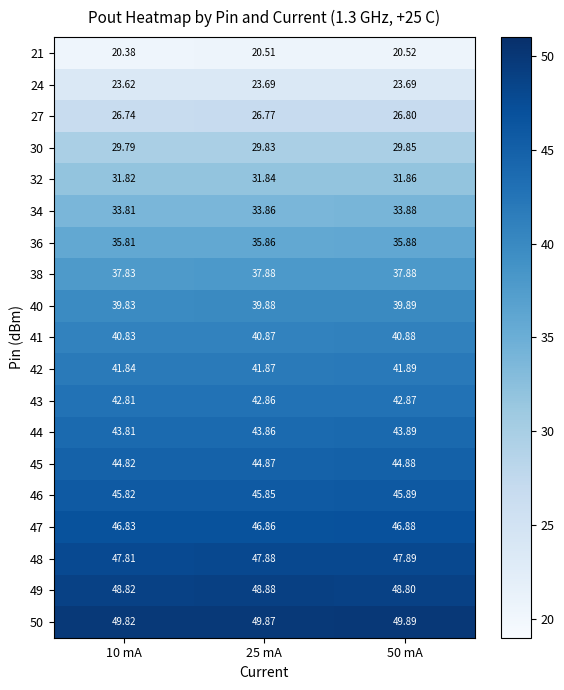

How many data points does each series have?

3